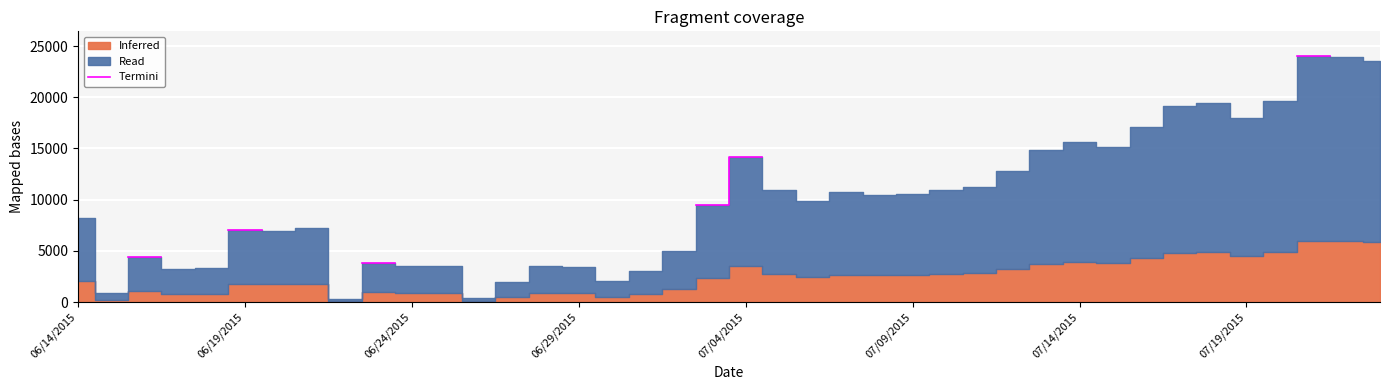

How many values are below 14149?

4